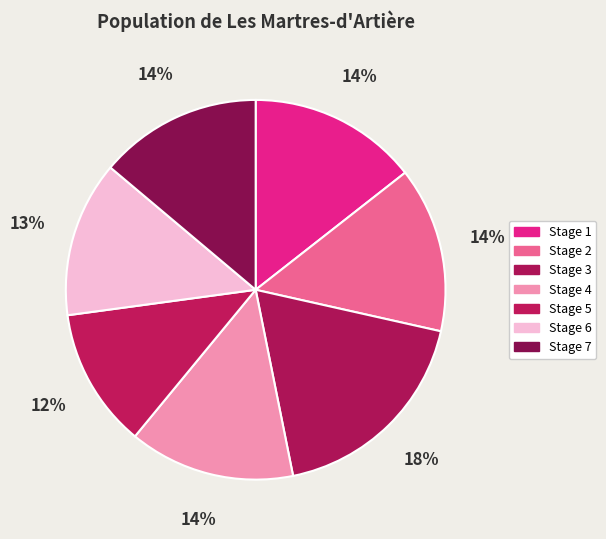

How many segments does this pie chart have?

7